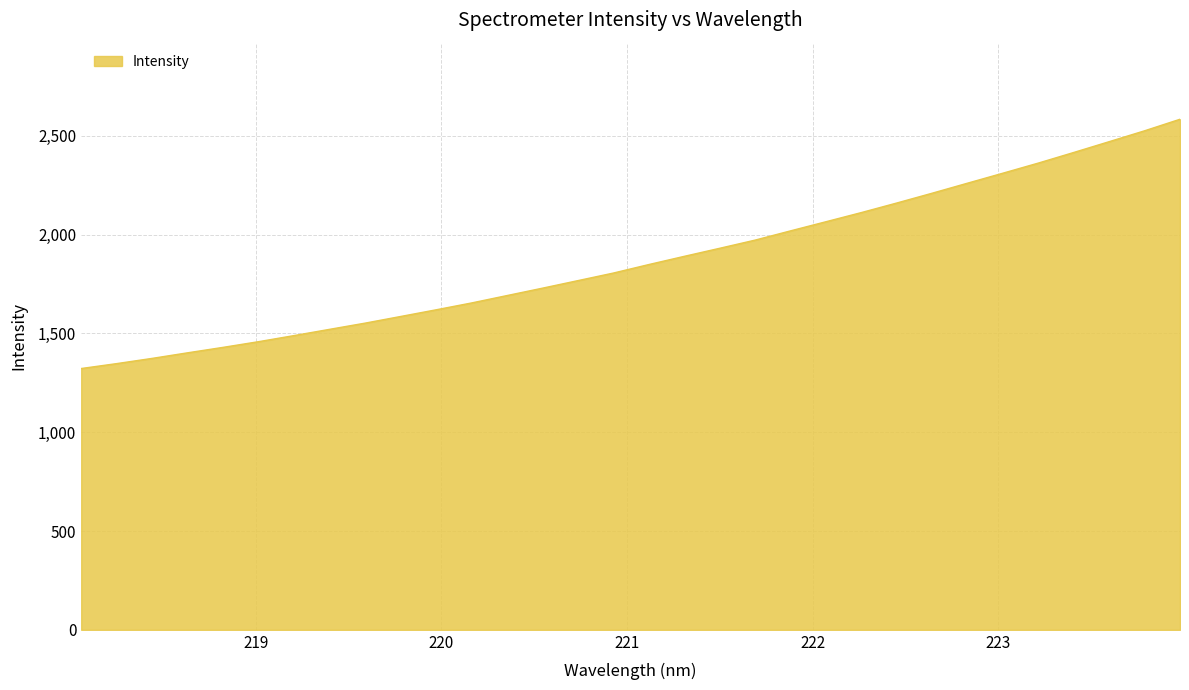

What is the minimum value shown in the chart?

1322.3